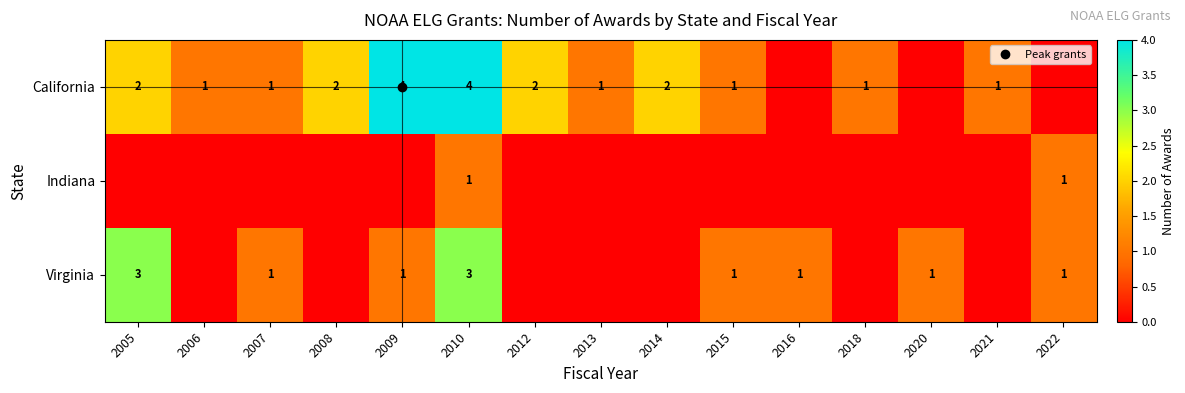

True or false: Virginia has a value of 1 at 2006.

False